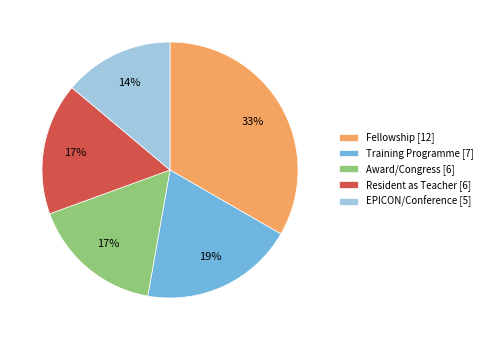

What percentage is the Training Programme slice, to the nearest percent?

19%